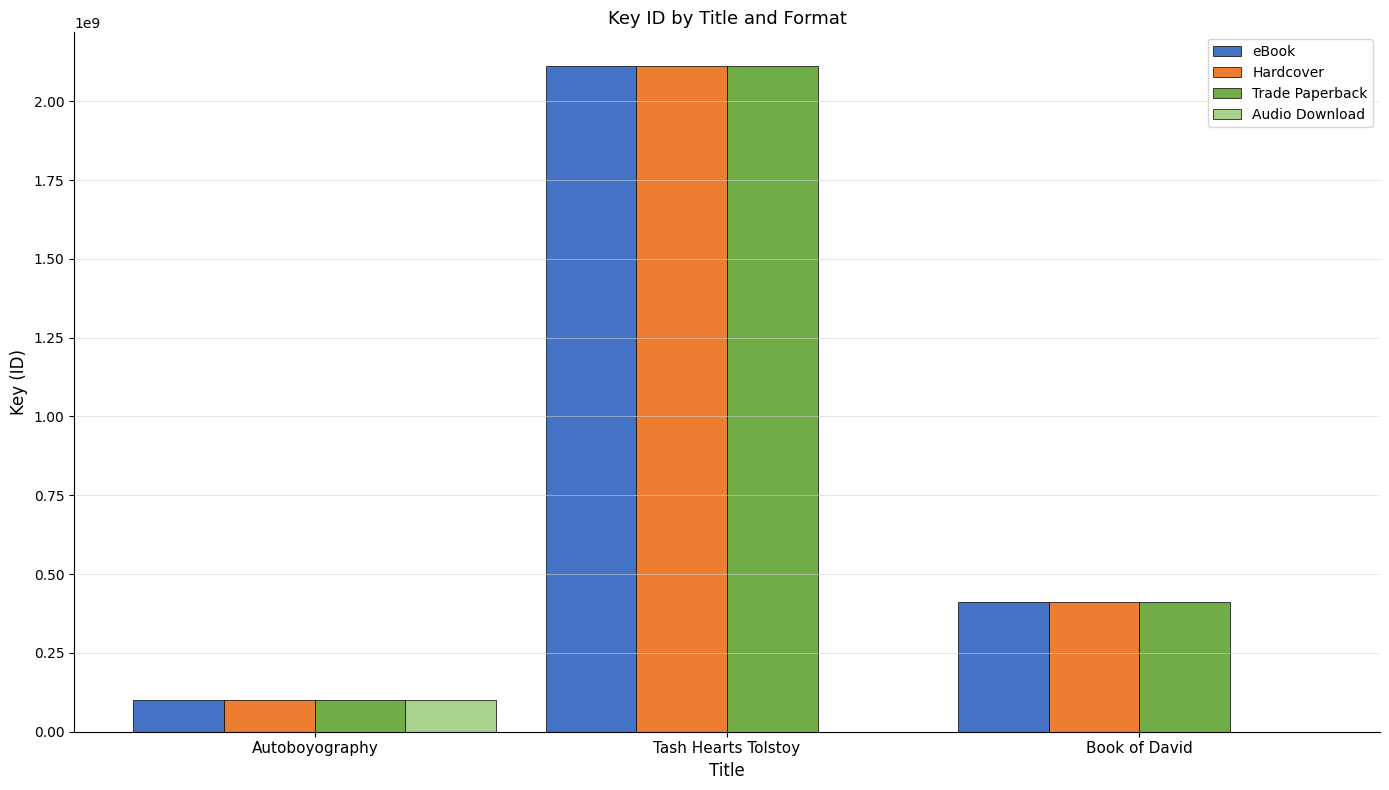

What are all the series names shown in the legend?

eBook, Hardcover, Trade Paperback, Audio Download